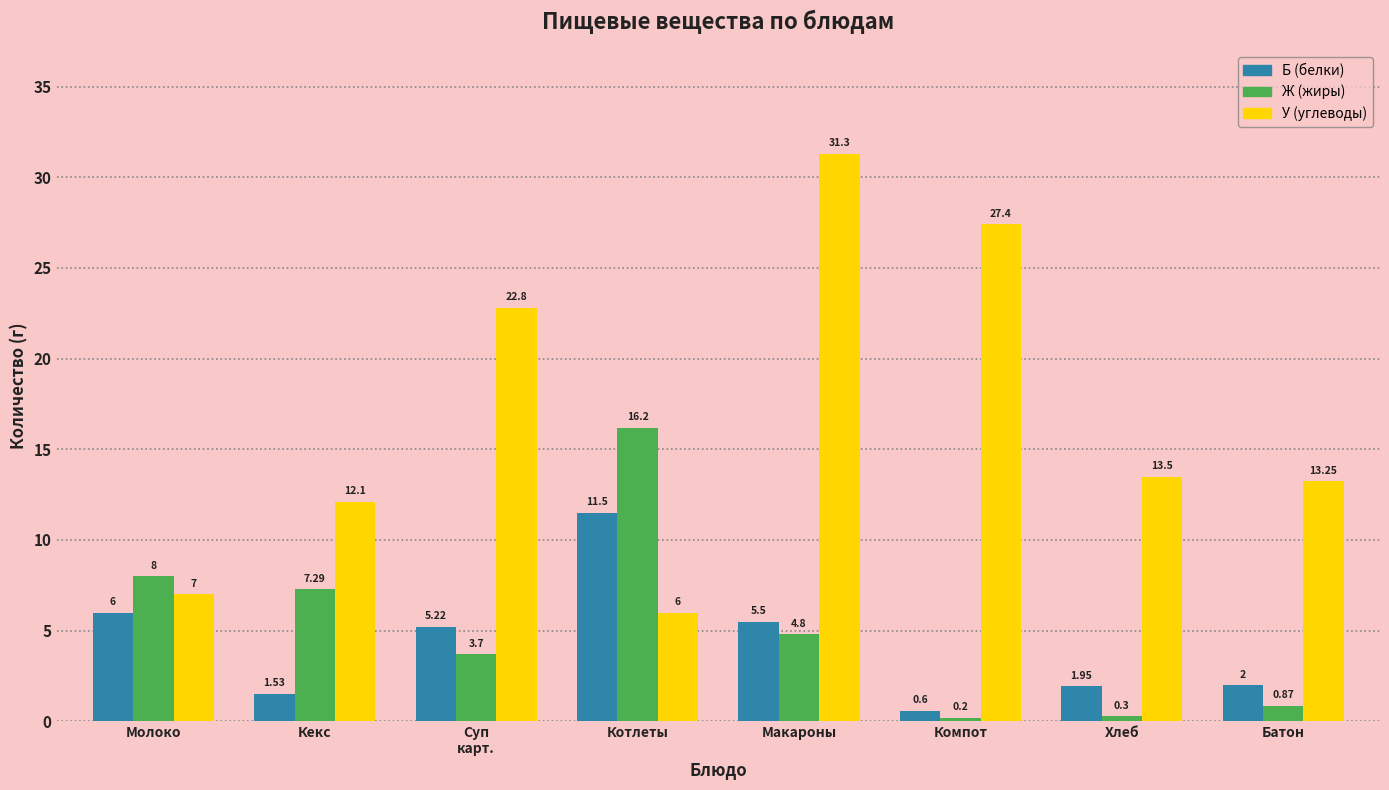

At Кекс, list the series in order from largest to smallest.

У (углеводы), Ж (жиры), Б (белки)